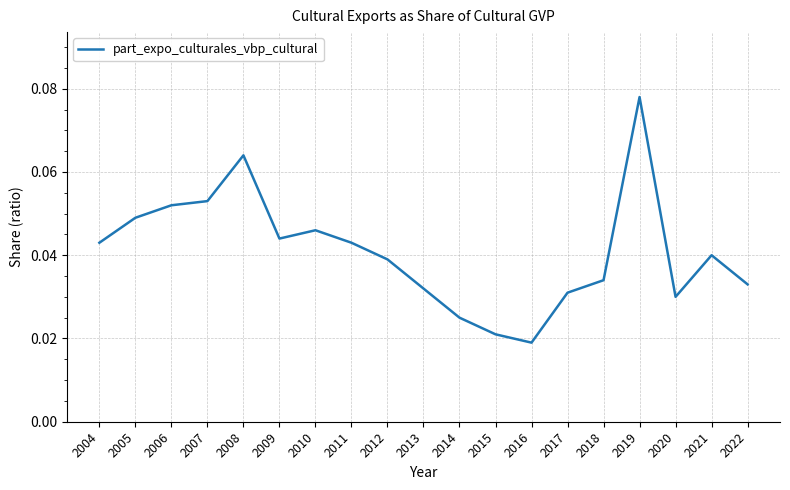

Is this an area chart (filled region under the line)?

No